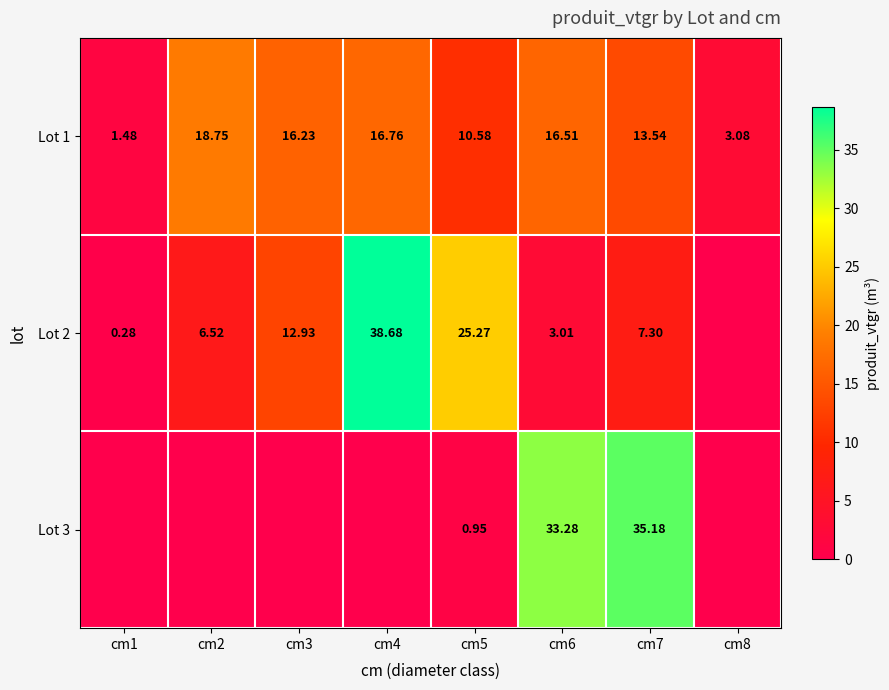

Which series has the largest total across all categories?

Lot 1